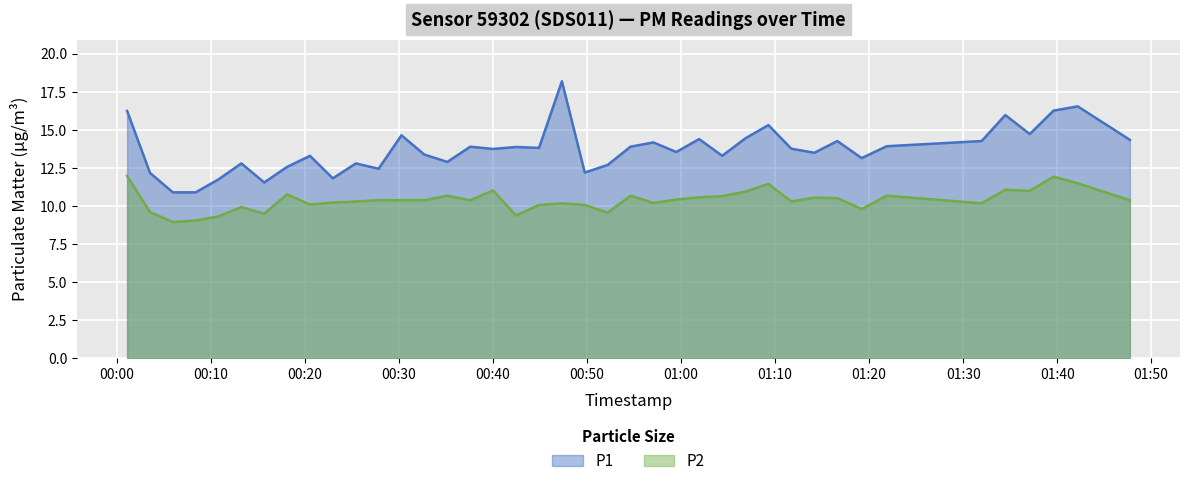

Between 2023-05-10T01:01:55 and 2023-05-10T00:27:49, which is larger?

2023-05-10T01:01:55